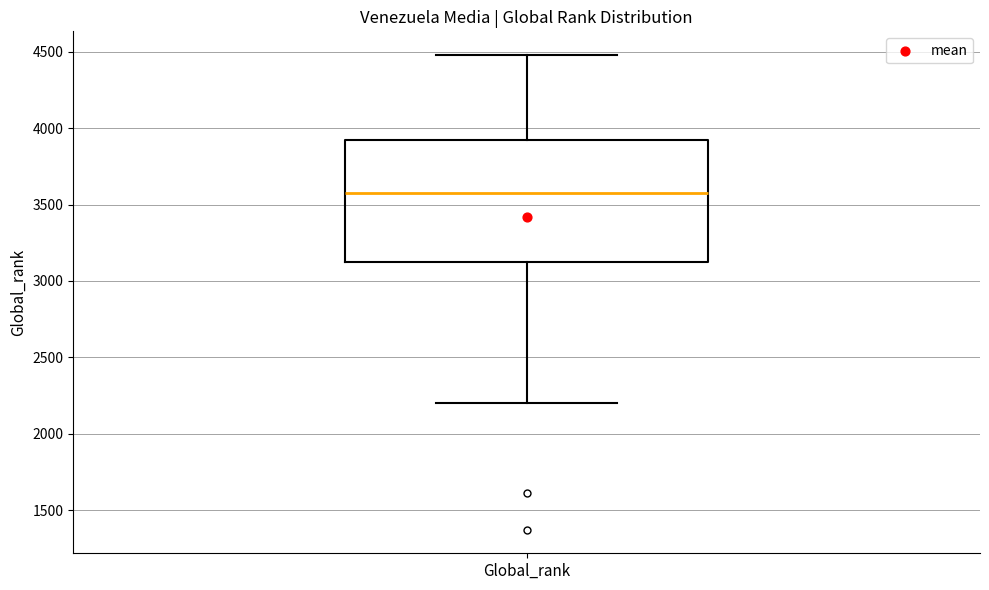

Where does the lower whisker of the box for Global_rank end on the y-axis? The values are not printed on the chart, so give them approximately, as read against the axis.

2200